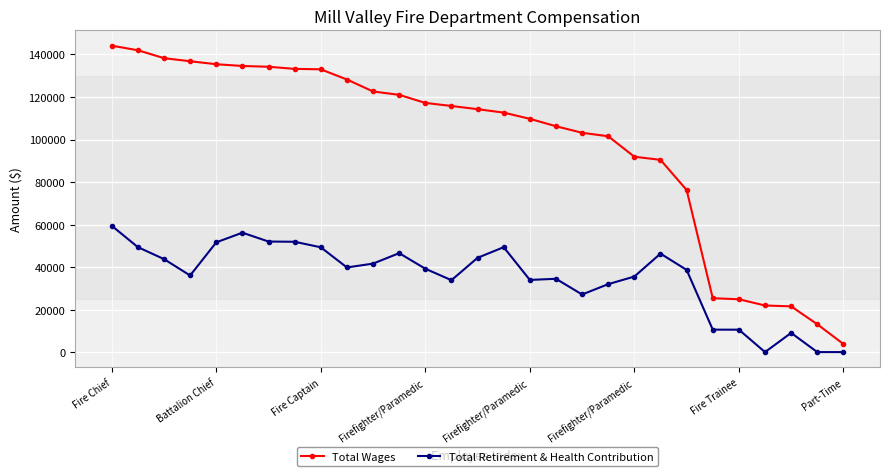

Which series has the widest spread of values?

Total Wages